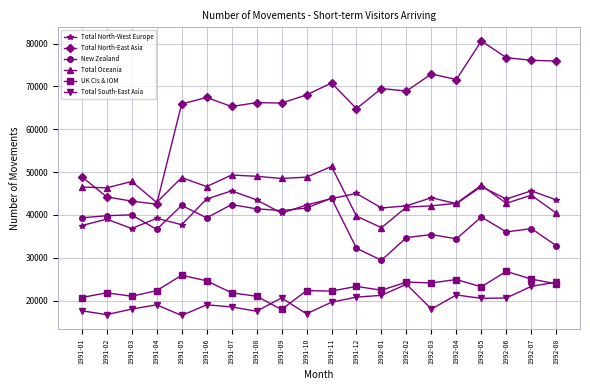

At which category does Total North-West Europe reach its first local valley?

1991-03